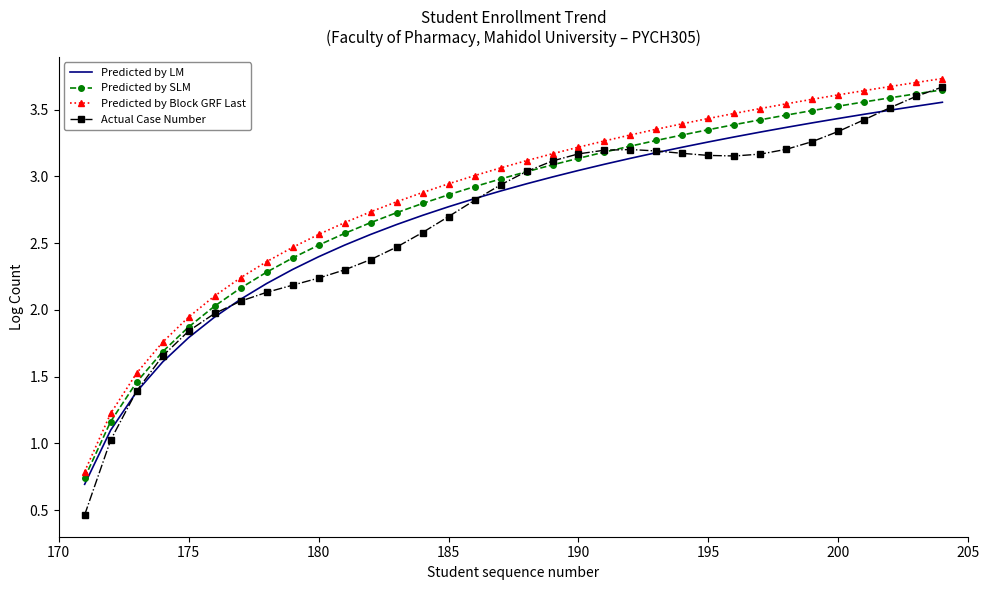

Which series has the widest spread of values?

Actual Case Number